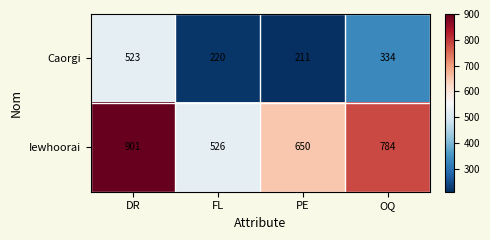

At which label does Caorgi first exceed 334?

DR